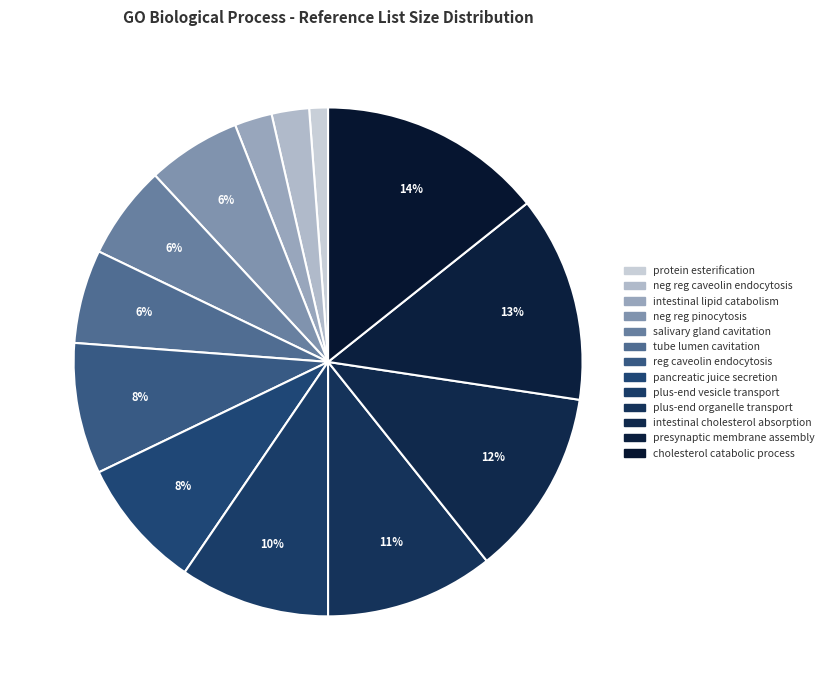

How many slices are in this pie chart?

13